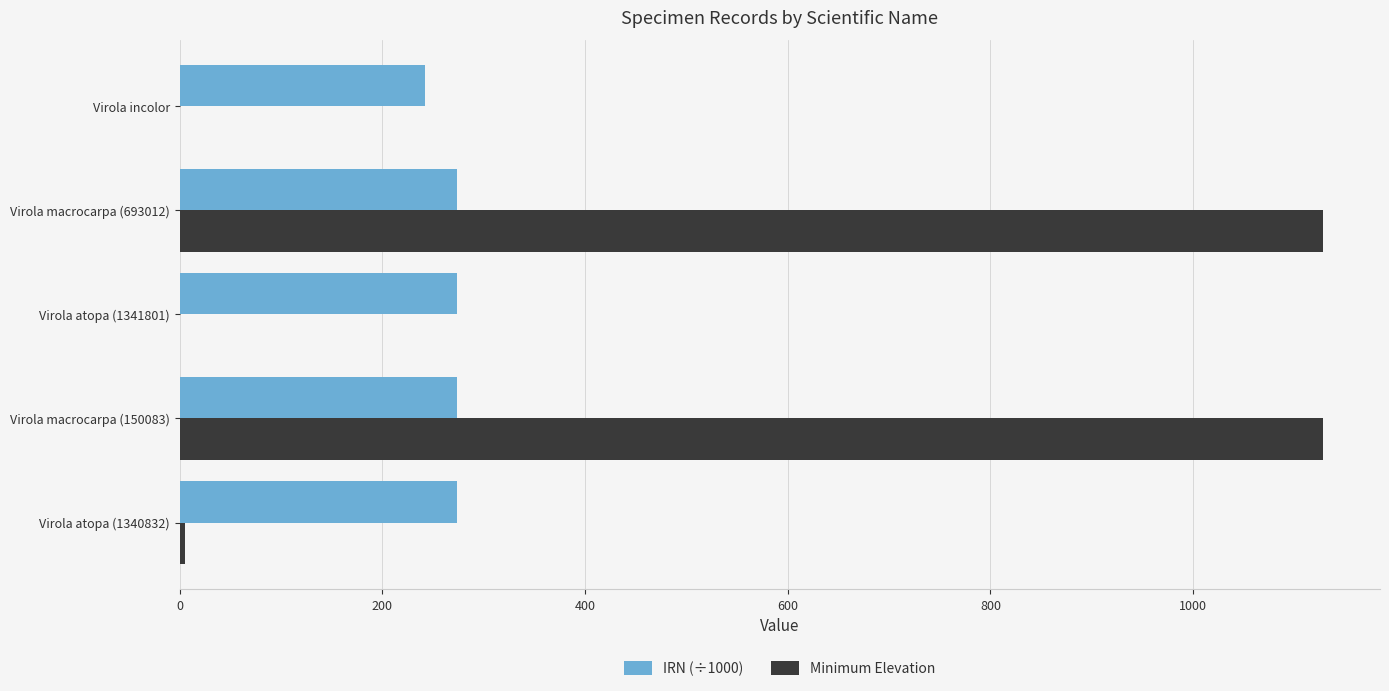

Is it true that IRN (÷1000) equals 163.0 at Virola atopa (1340832)?

False